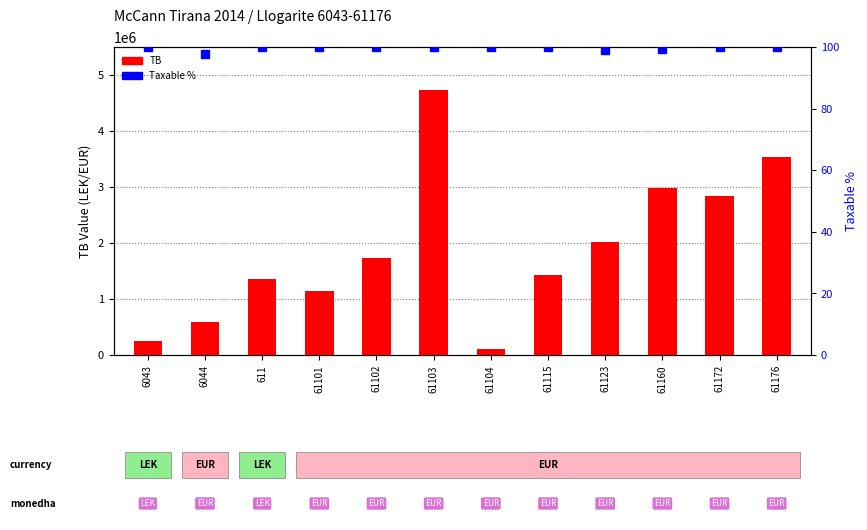

What is the total value across all series at 61172?

2830743.4